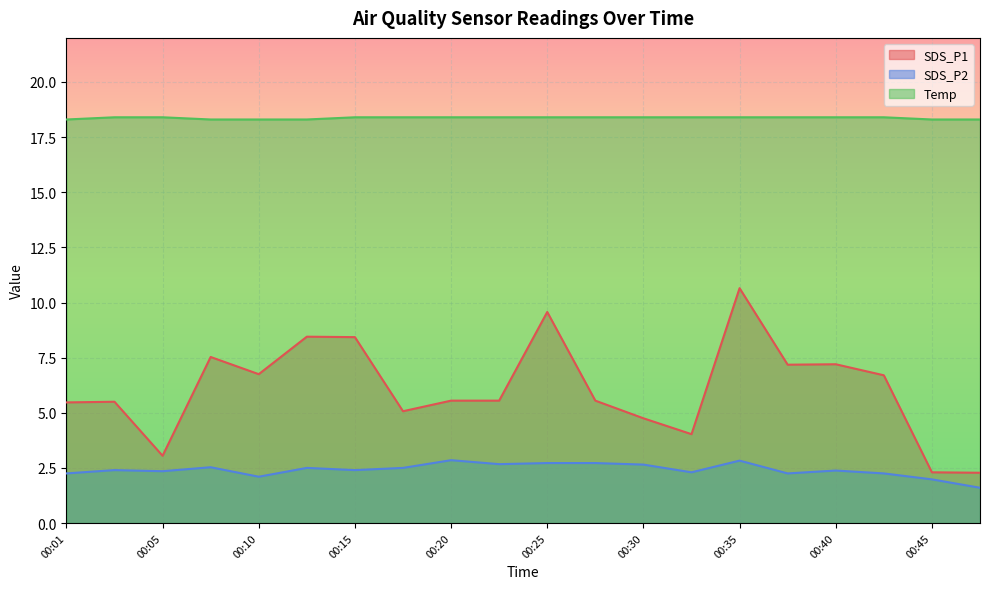

Where does the SDS_P1 series first go above 5?

00:01